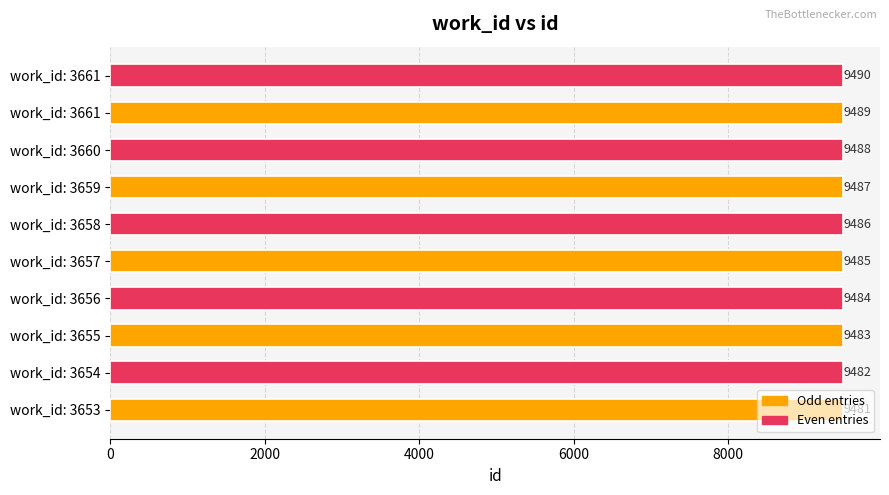

What is the sum of all values?

94855